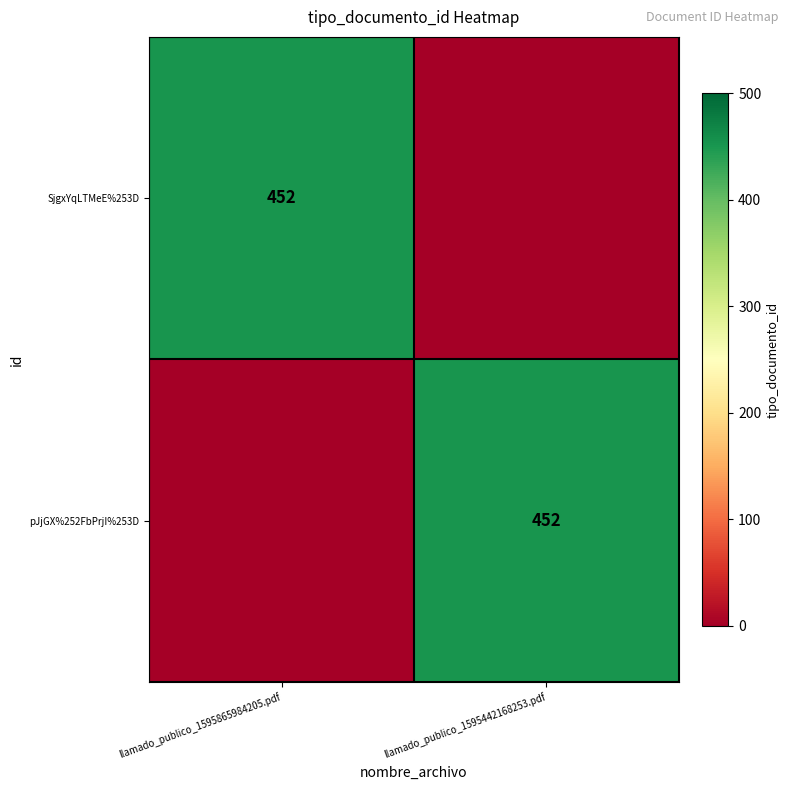

The value of SjgxYqLTMeE%253D at llamado_publico_1595865984205.pdf is 452. True or false?

True